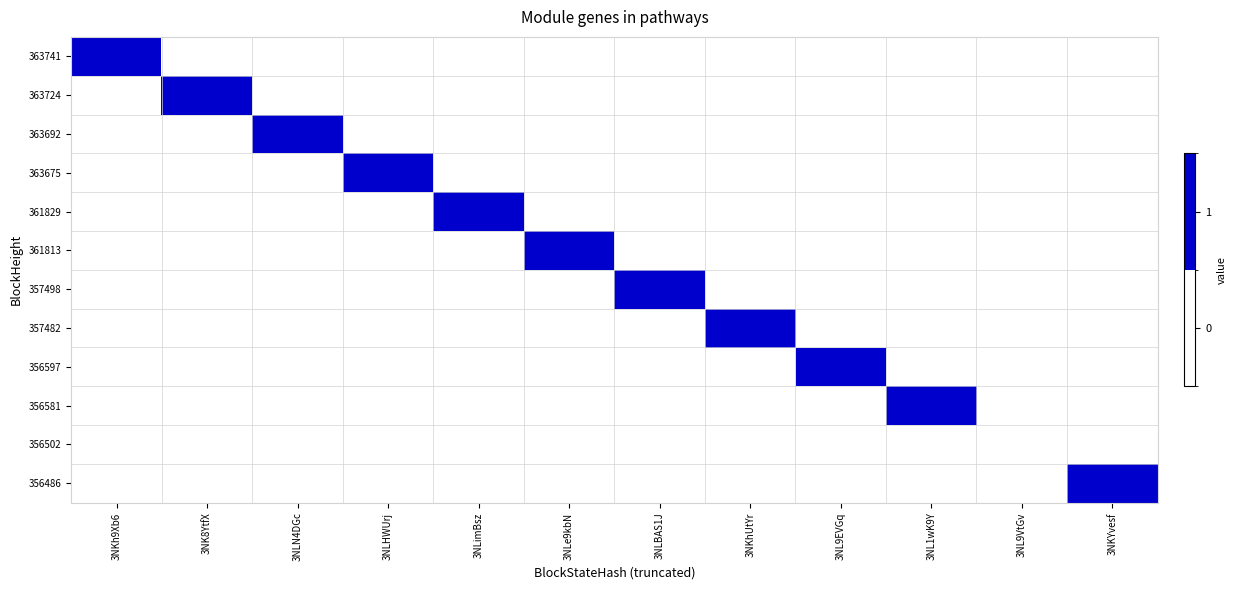

At which category is the sum across all series the highest?

3NKh9Xb6